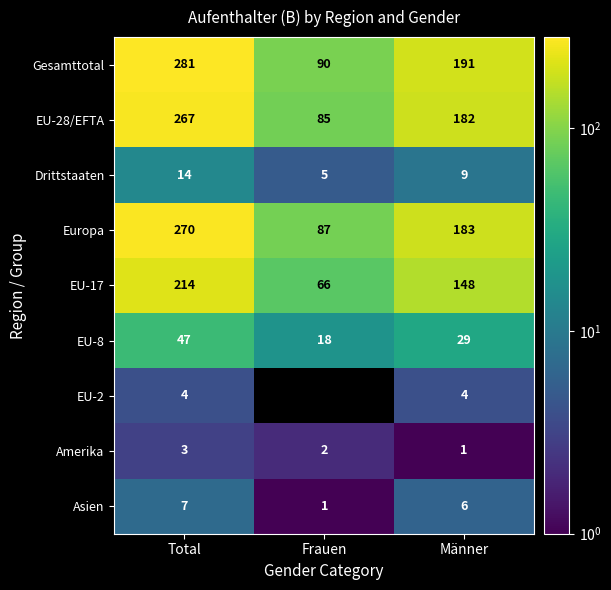

At which label is Amerika closest to 2?

Frauen